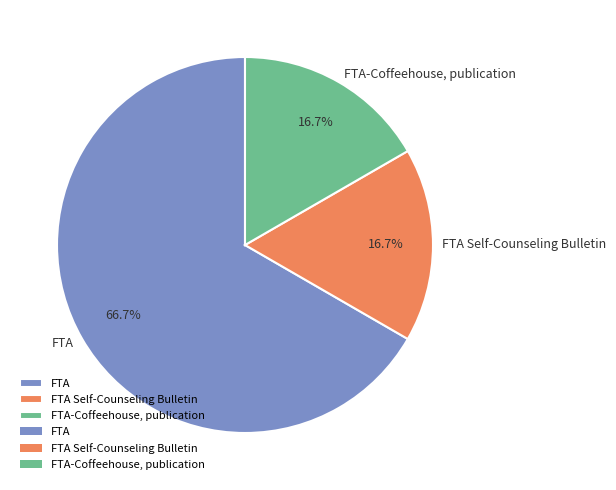

To the nearest percent, what portion does FTA Self-Counseling Bulletin represent?

17%